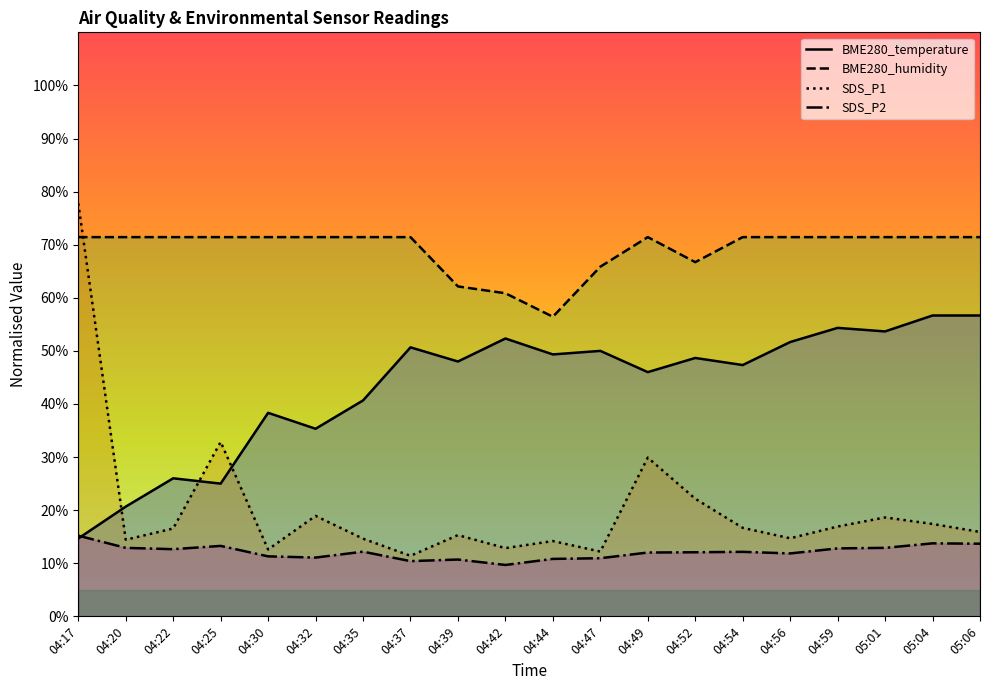

Which category has the lowest value in the SDS_P2 series?

04:42